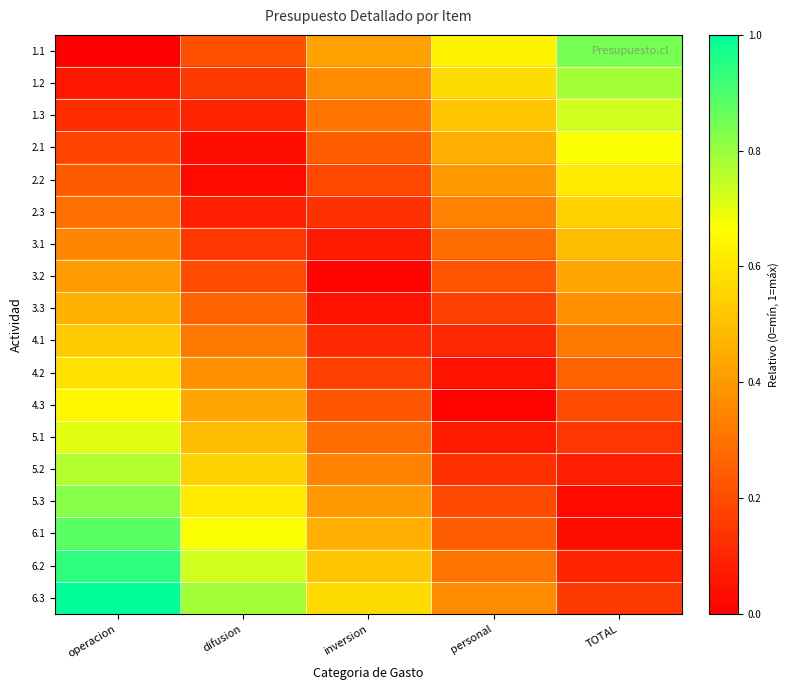

At operacion, list the series in order from largest to smallest.

6.3, 6.2, 6.1, 5.3, 5.2, 5.1, 4.3, 4.2, 4.1, 3.3, 3.2, 3.1, 2.3, 2.2, 2.1, 1.3, 1.2, 1.1